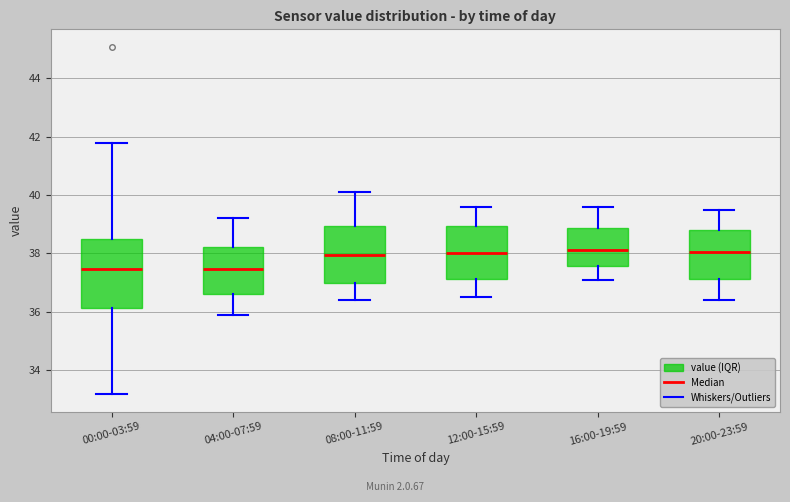

Comparing the boxes themselves (not the whiskers), which one is the tallest?

00:00-03:59